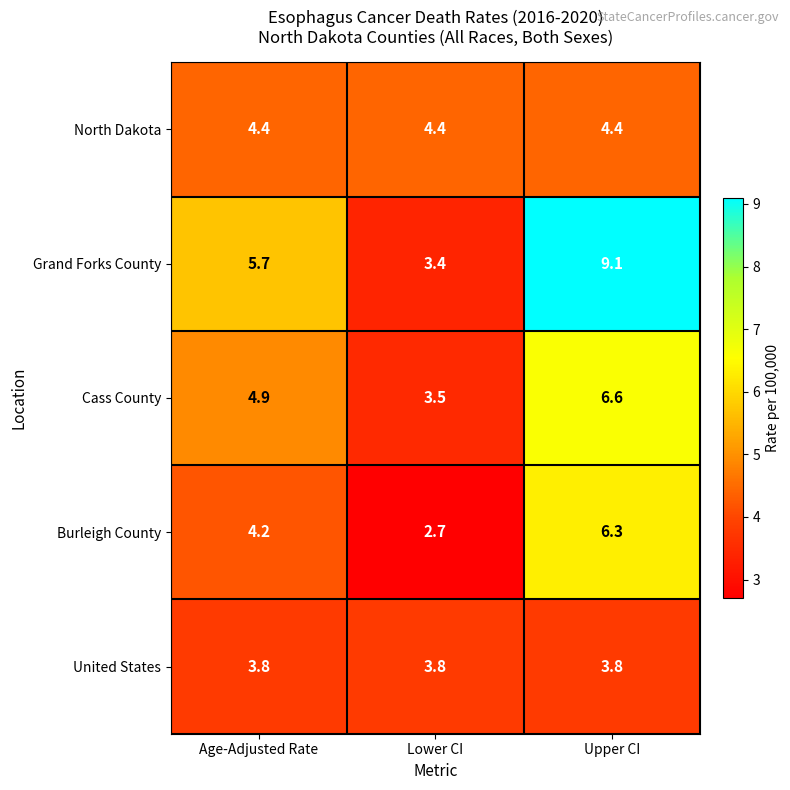

Reading left to right, list all the values displayed in this chart.

North Dakota: Age-Adjusted Rate=4.4	Lower CI=4.4	Upper CI=4.4
Grand Forks County: Age-Adjusted Rate=5.7	Lower CI=3.4	Upper CI=9.1
Cass County: Age-Adjusted Rate=4.9	Lower CI=3.5	Upper CI=6.6
Burleigh County: Age-Adjusted Rate=4.2	Lower CI=2.7	Upper CI=6.3
United States: Age-Adjusted Rate=3.8	Lower CI=3.8	Upper CI=3.8